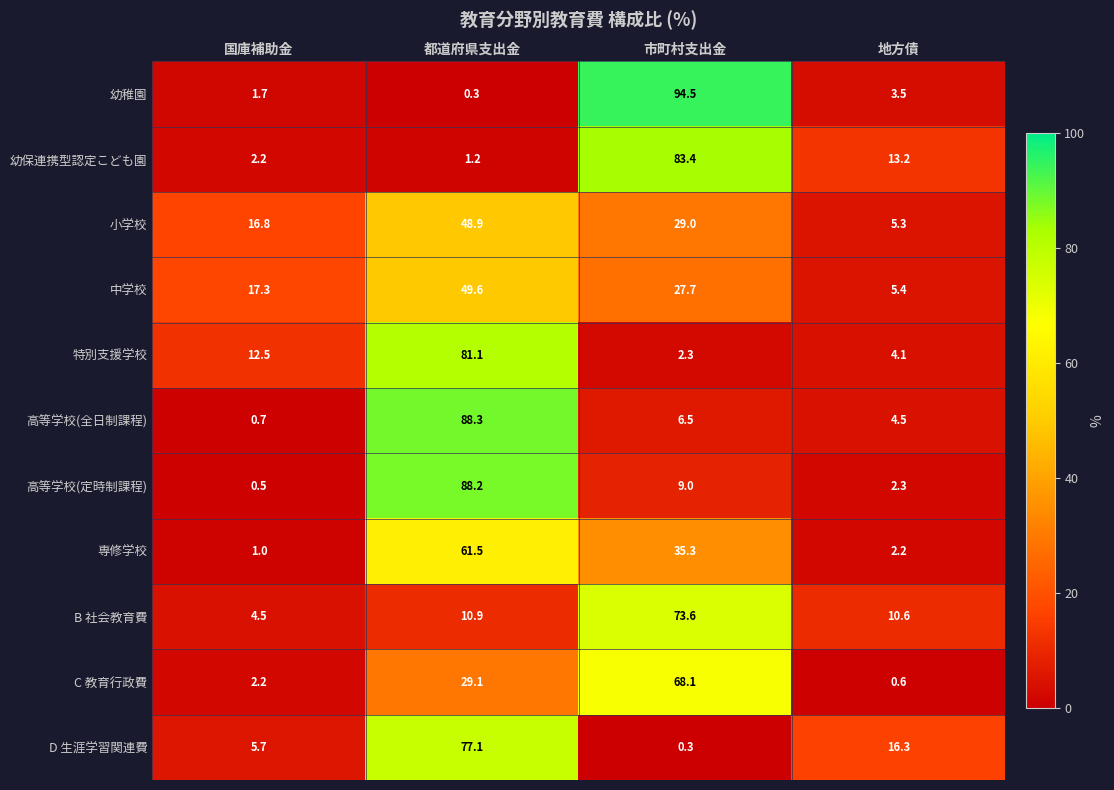

What is the average value of the 小学校 series?

25.0